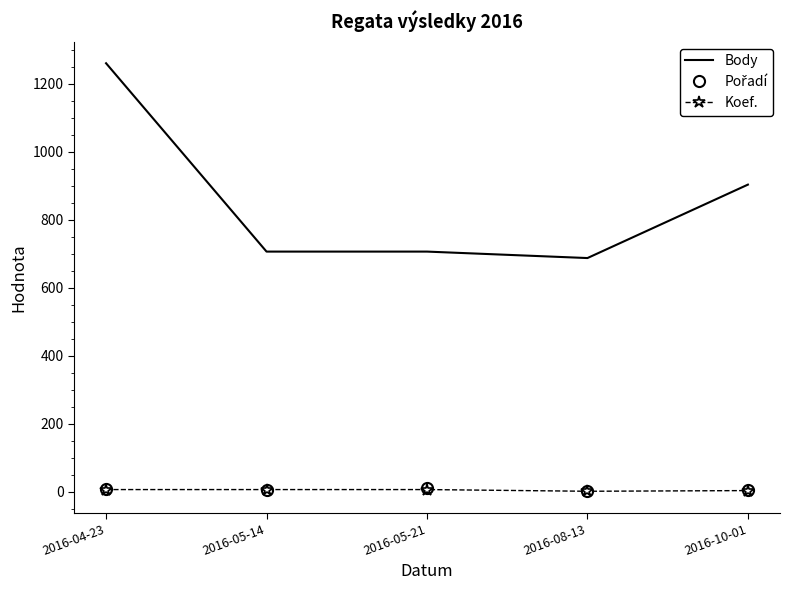

True or false: Body and Koef. cross at least once.

False